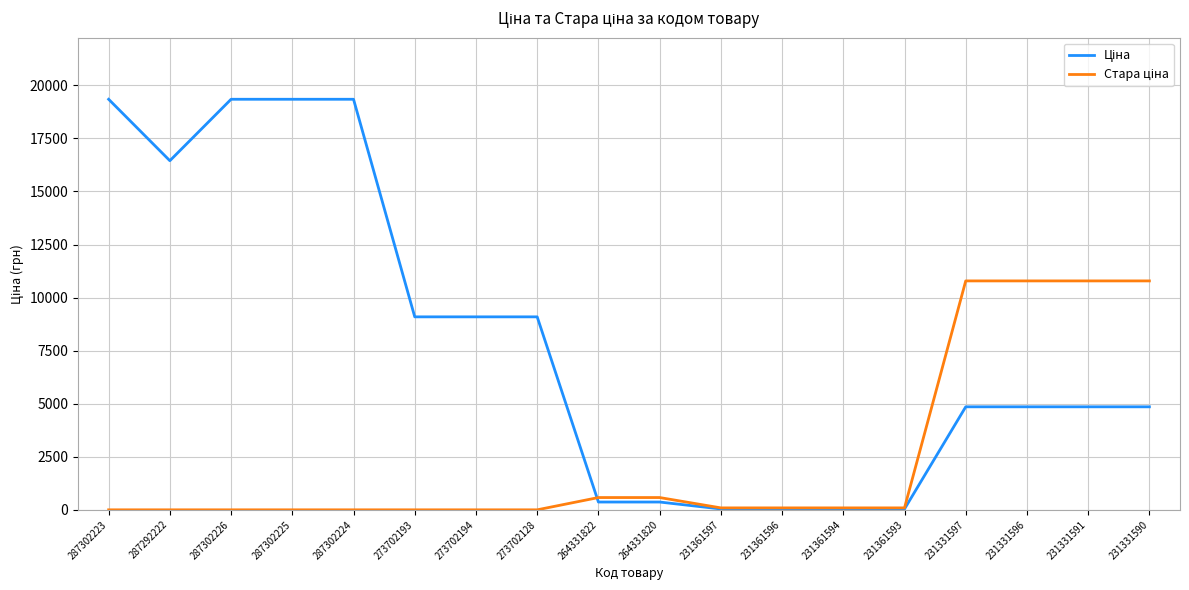

What is the total value across all series at 231331597?

15638.3